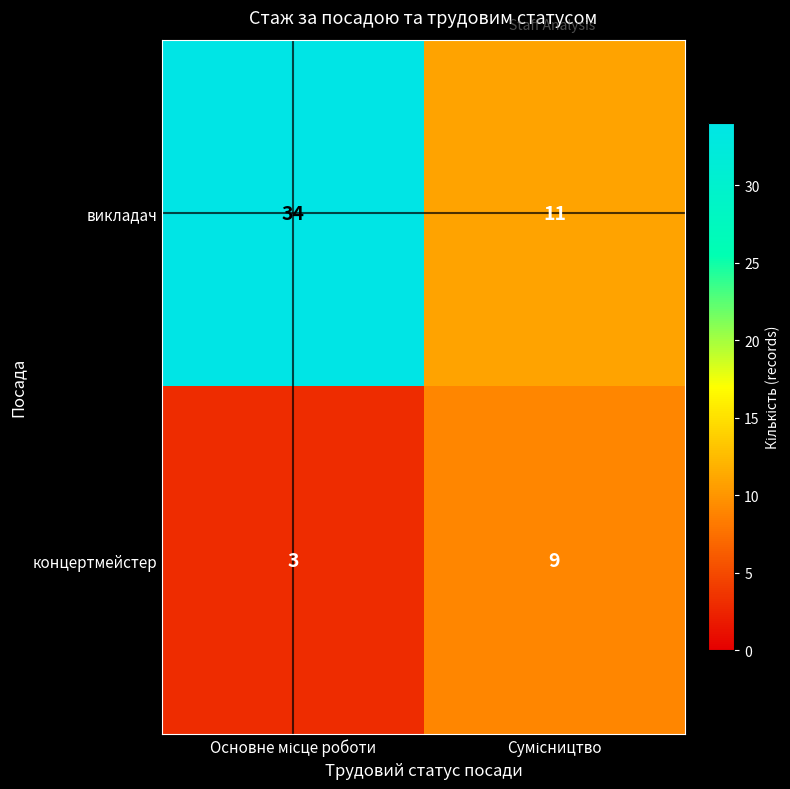

Count the number of data series in this chart.

2